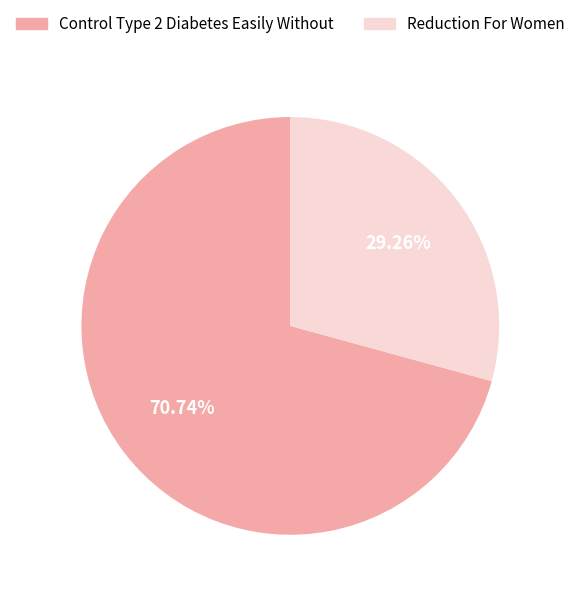

To the nearest percent, what portion does Control Type 2 Diabetes Easily Without represent?

71%